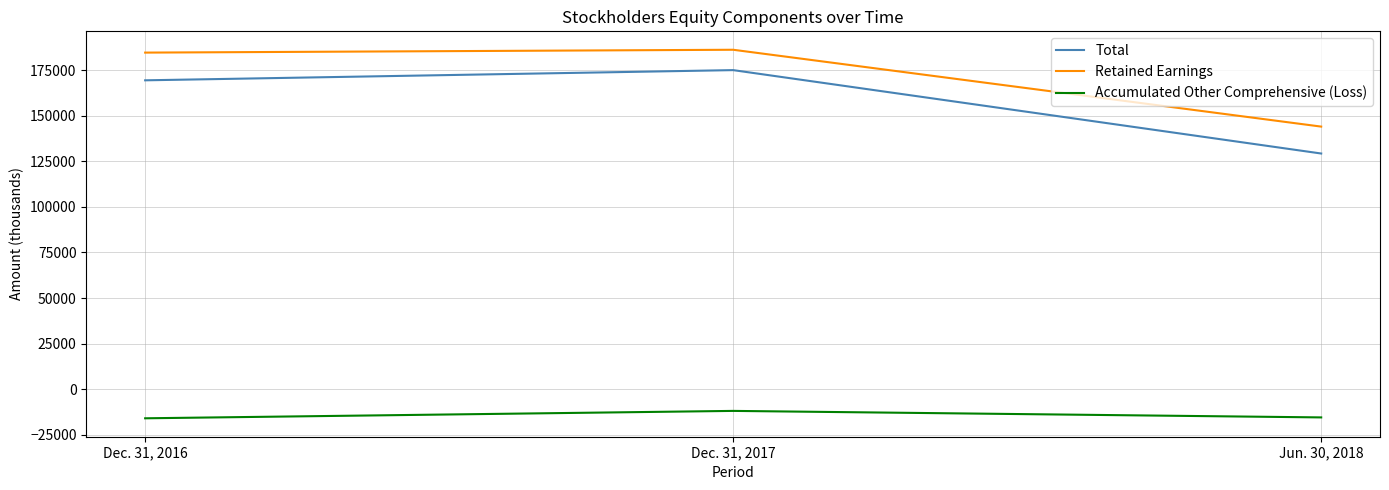

Count the number of categories in the chart.

3